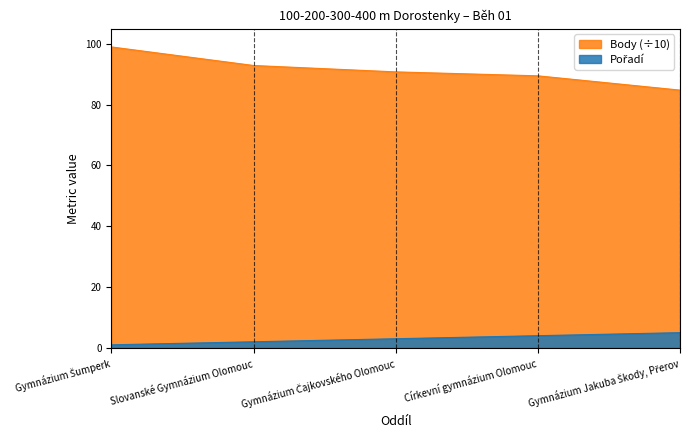

What are all the series names shown in the legend?

Pořadí, Body